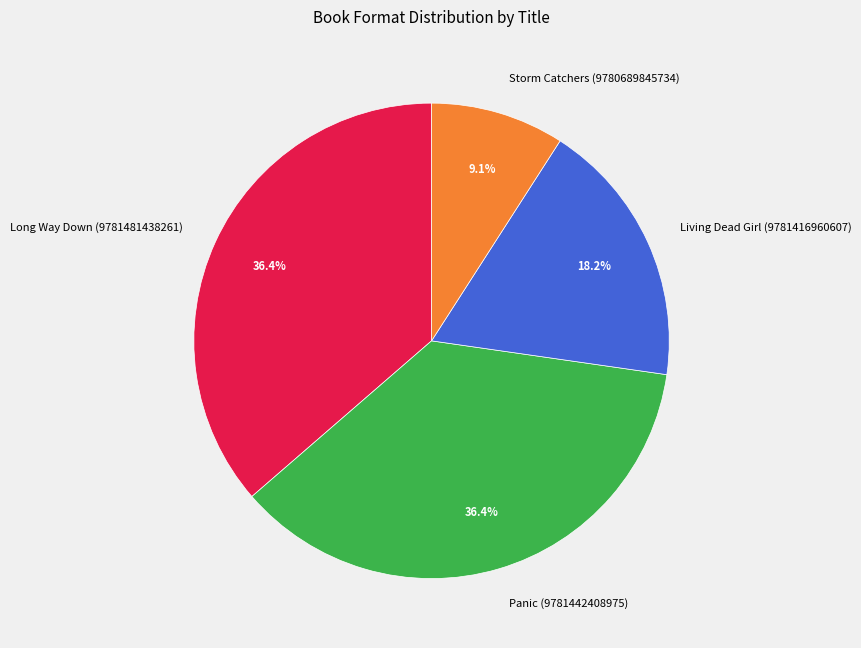

Is Storm Catchers (9780689845734) the majority of the pie?

No